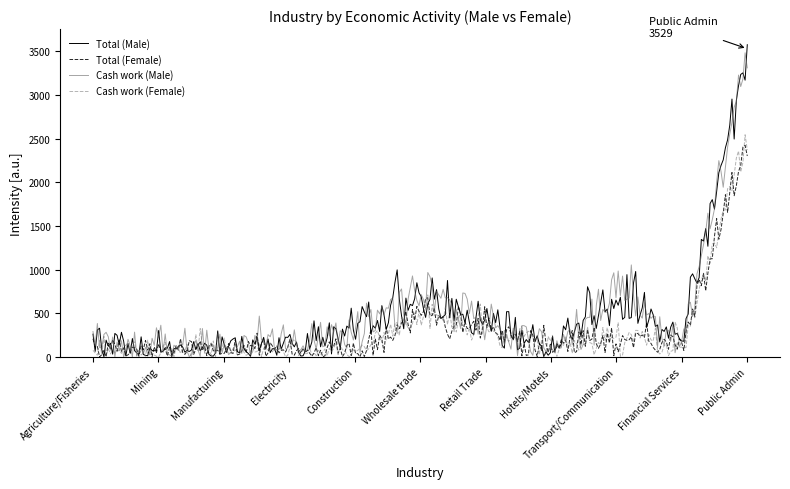

What is the maximum value for Cash work (Female)?

2544.2